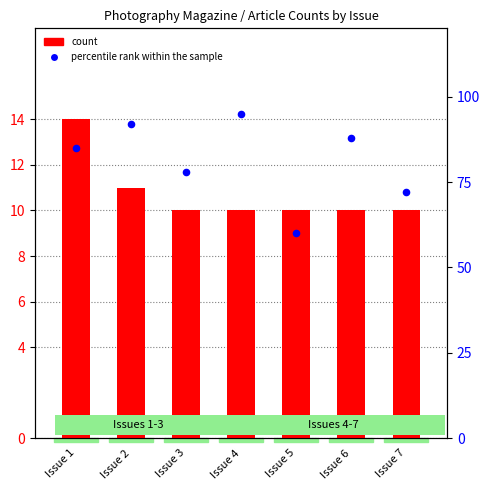

At which category is the sum across all series the highest?

Issue 4